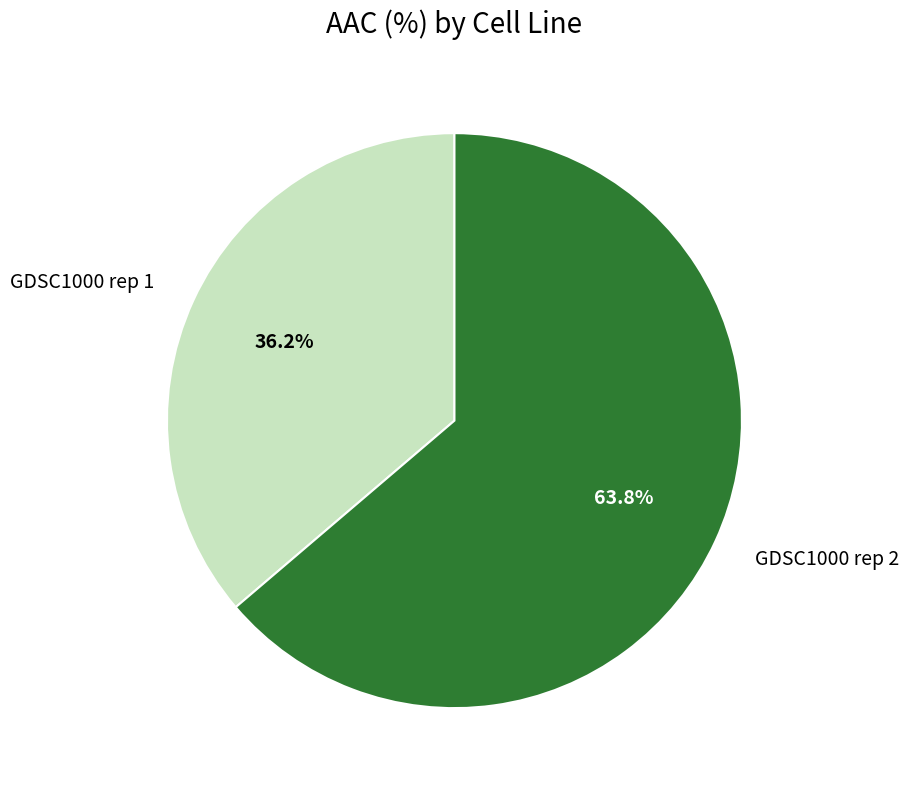

To the nearest percent, what portion does GDSC1000 rep 2 represent?

64%